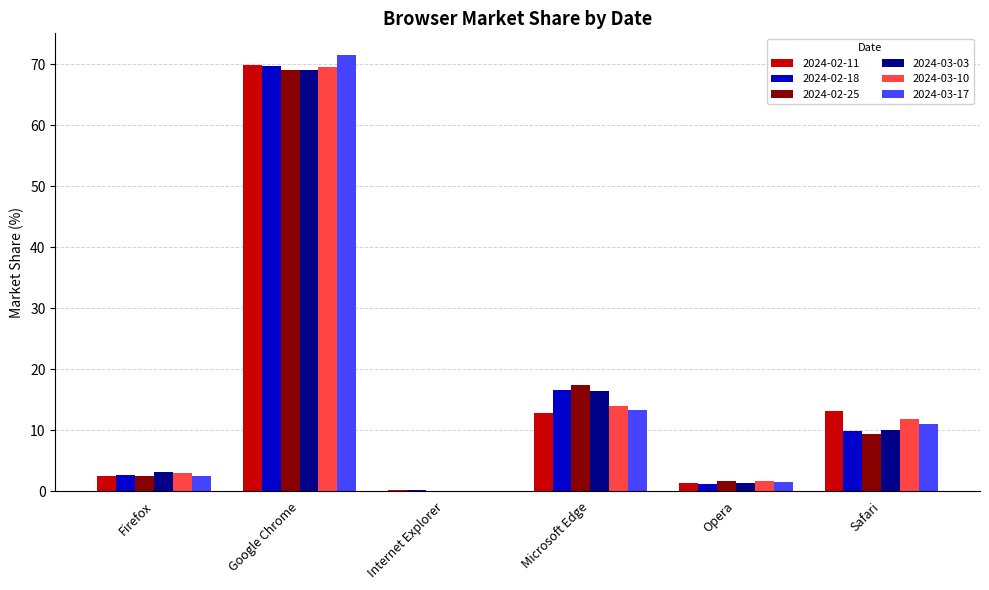

Where is 2024-03-17 nearest to the value 35?

Microsoft Edge